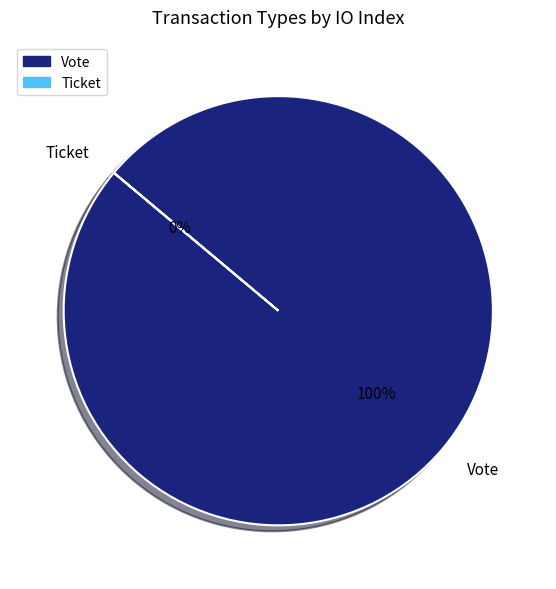

True or false: Ticket accounts for 7% of the total.

False